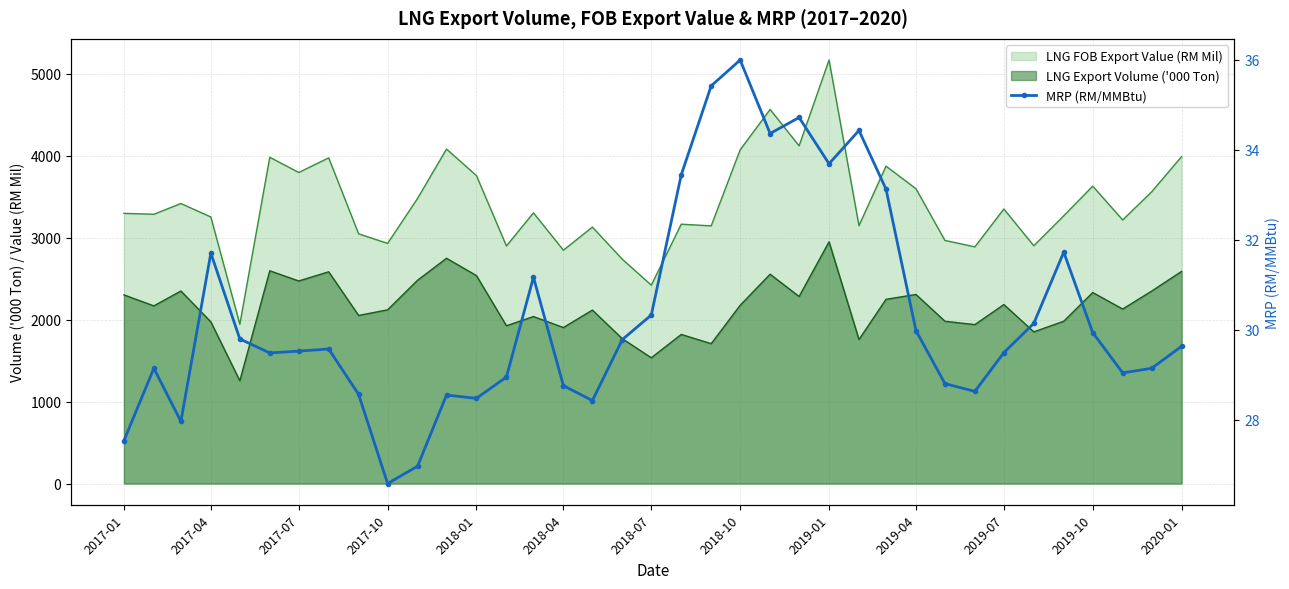

What is the change in value from 2018-01 to 2019-01?

+5.2